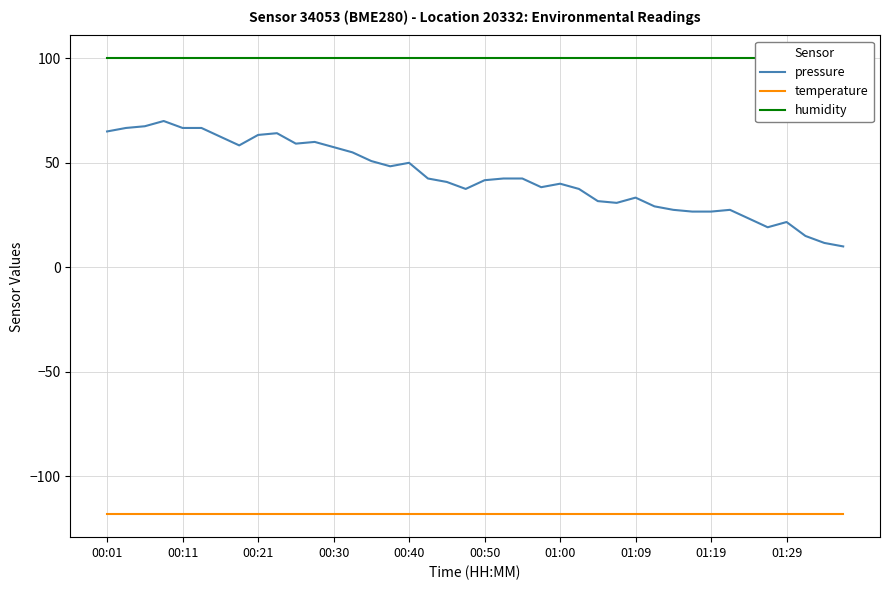

How many lines are shown in the chart?

3